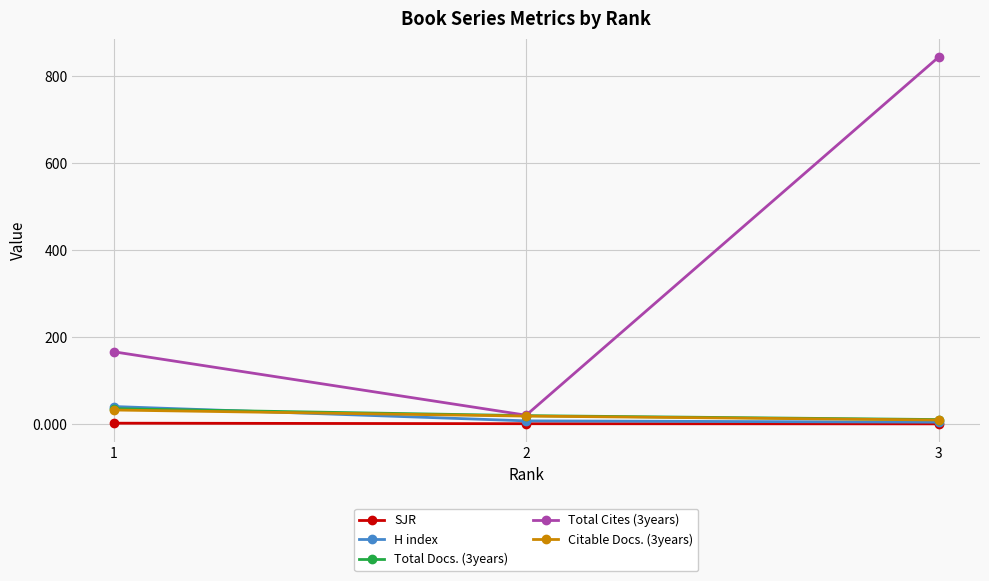

What is the difference between the H index values at 2 and 1?

33.0